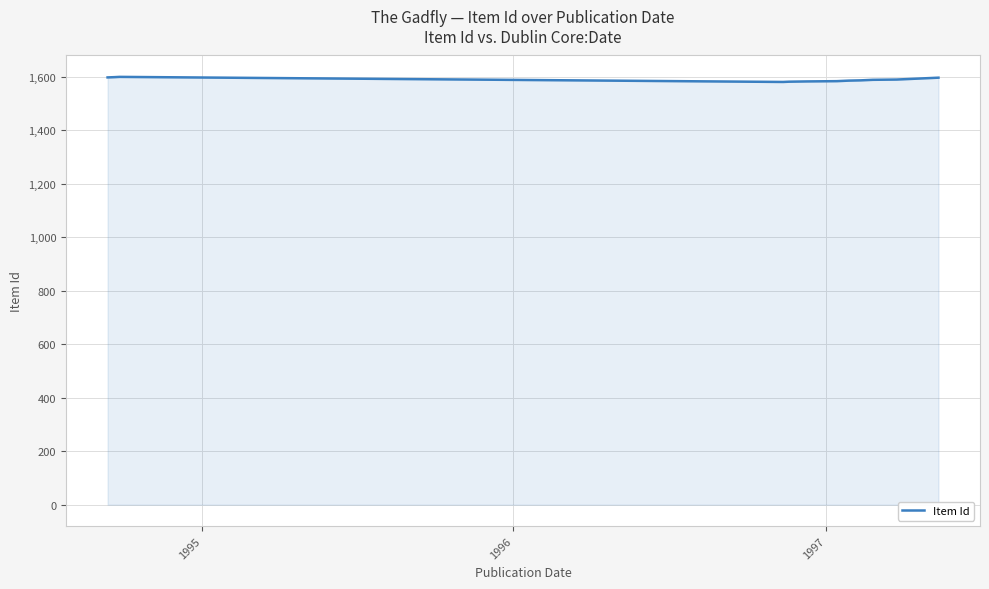

What is the minimum value shown in the chart?

1581